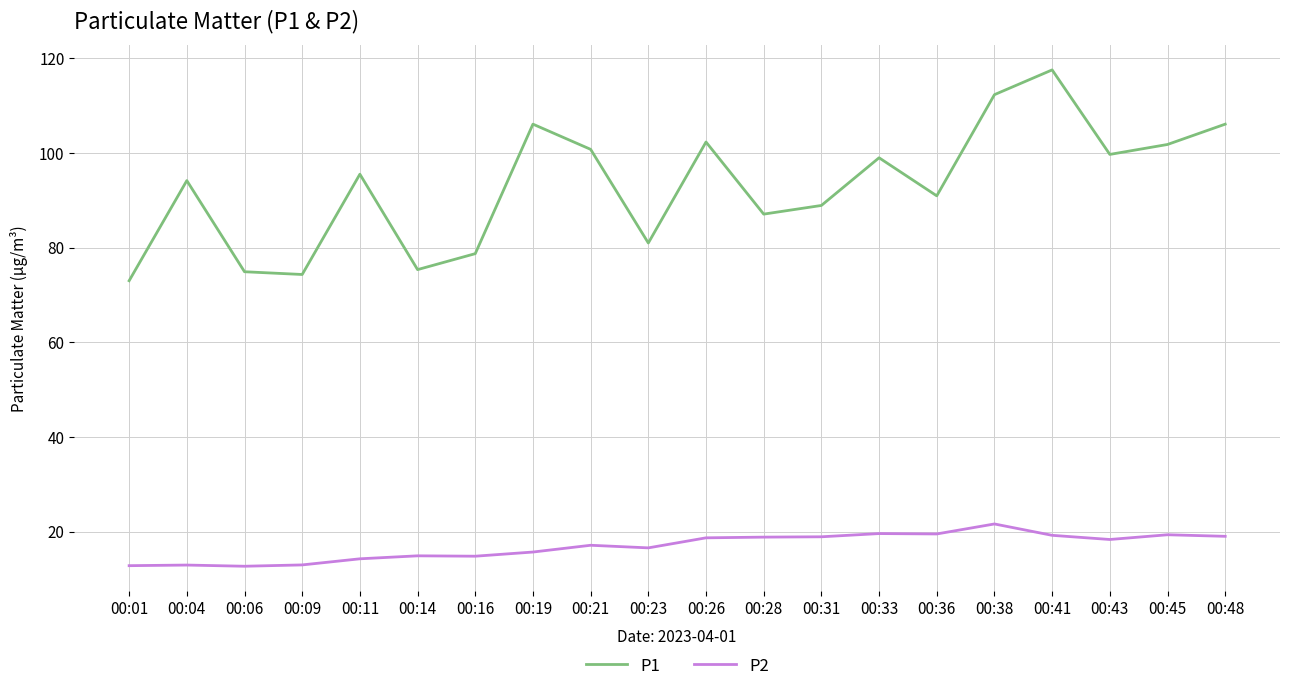

True or false: P2 and P1 intersect in this chart.

False